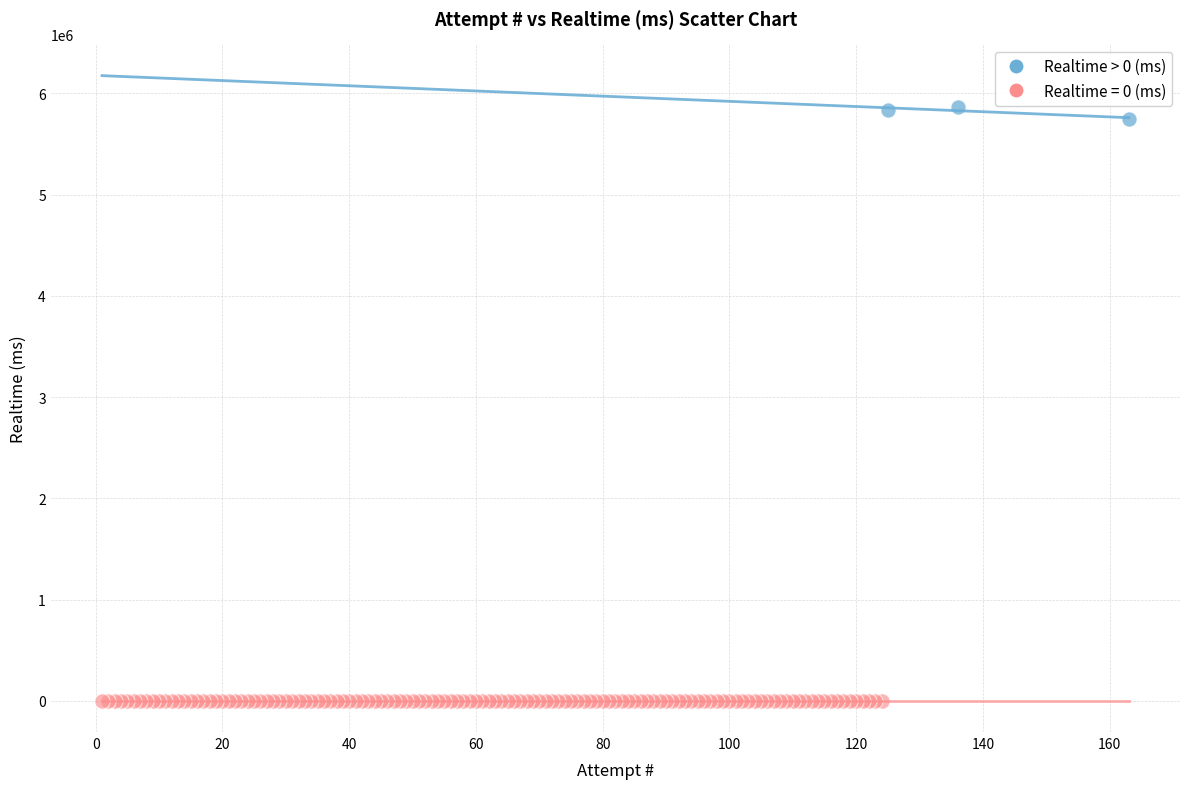

Which series reaches the minimum Y coordinate?

Realtime = 0 (ms)